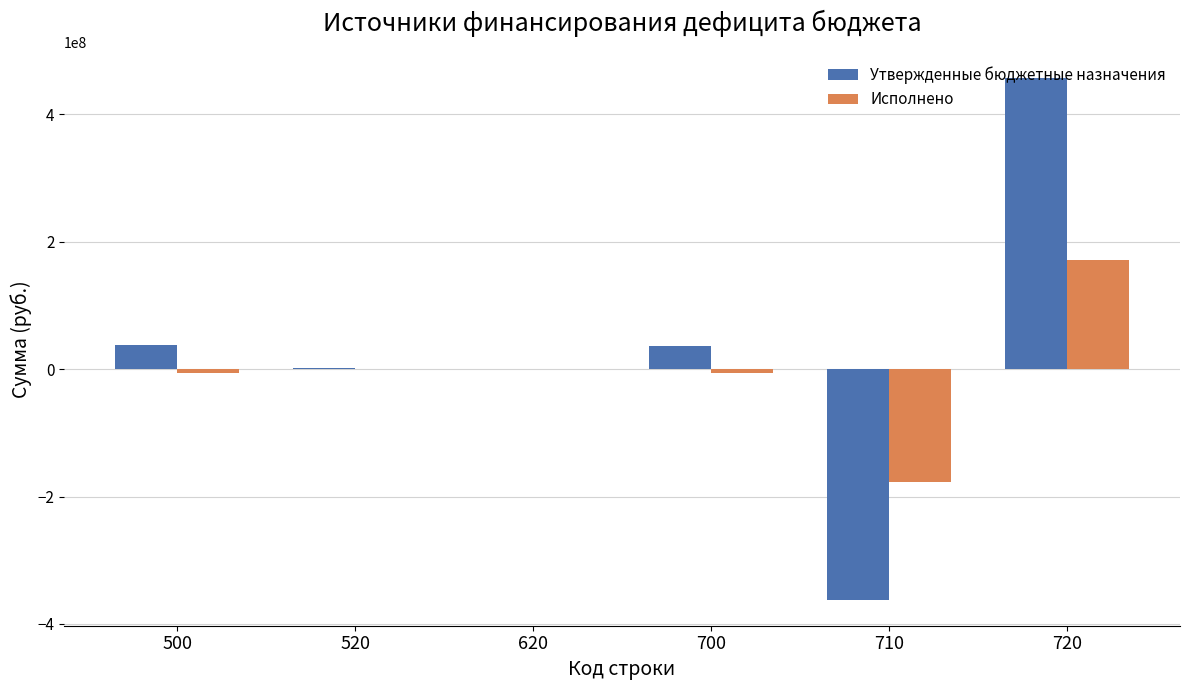

What is the approximate value of Исполнено at 700?

-6908534.4